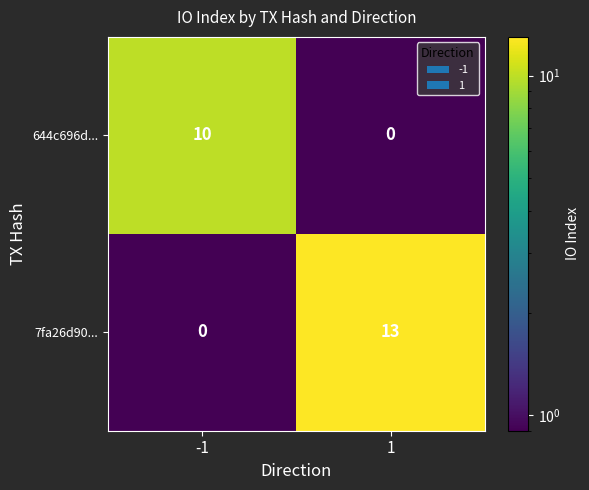

What is the difference between the maximum and minimum values in the 7fa26d90... series?

13